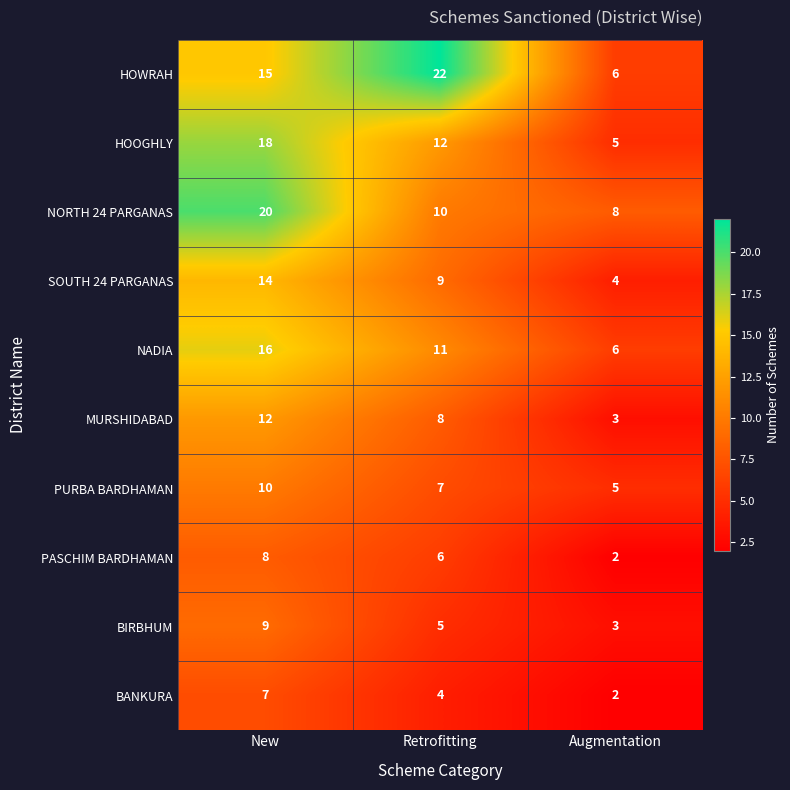

True or false: PASCHIM BARDHAMAN has a value of 6 at Retrofitting.

True